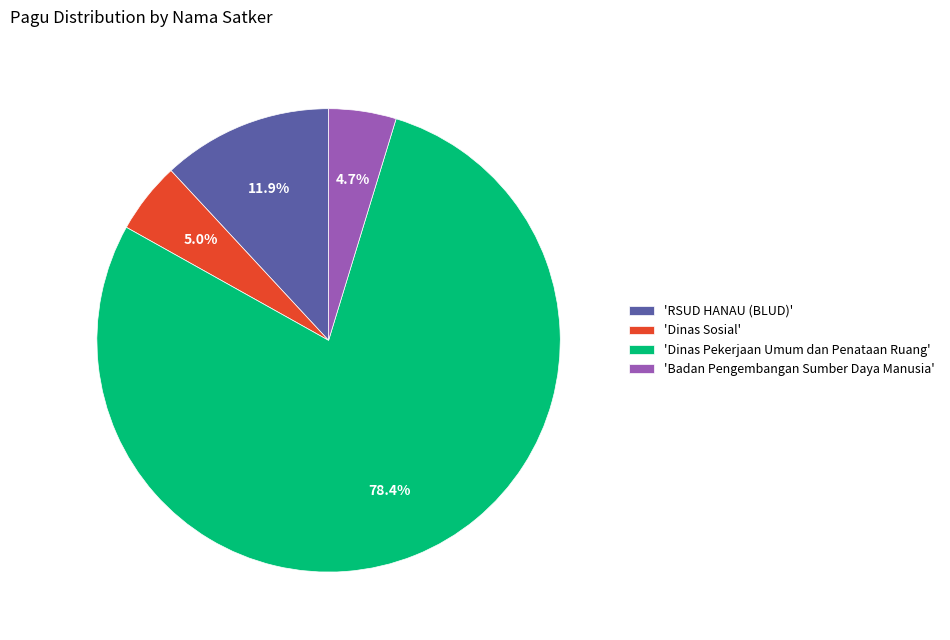

What is the ratio of the value at 'Dinas Pekerjaan Umum dan Penataan Ruang' to the value at 'Badan Pengembangan Sumber Daya Manusia'?

16.7